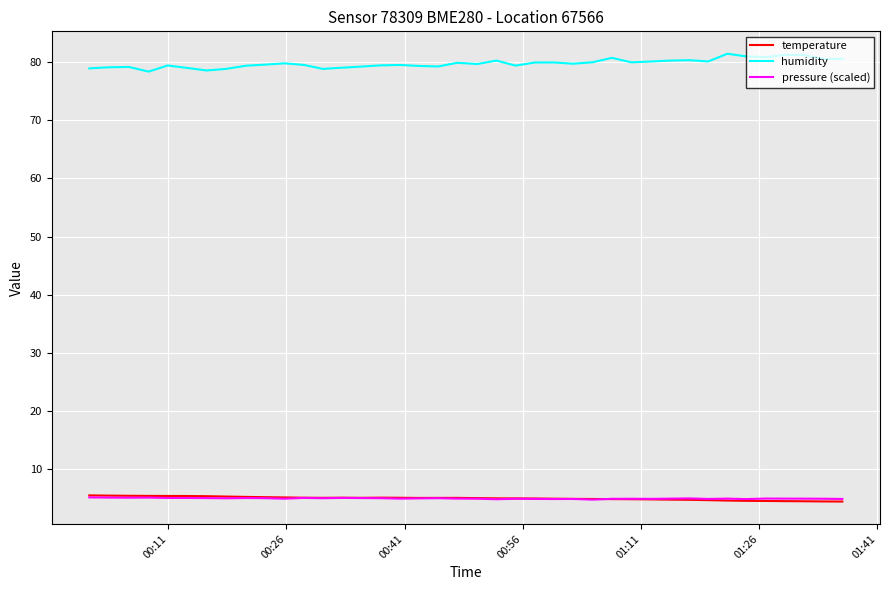

Which series has the largest total across all categories?

humidity